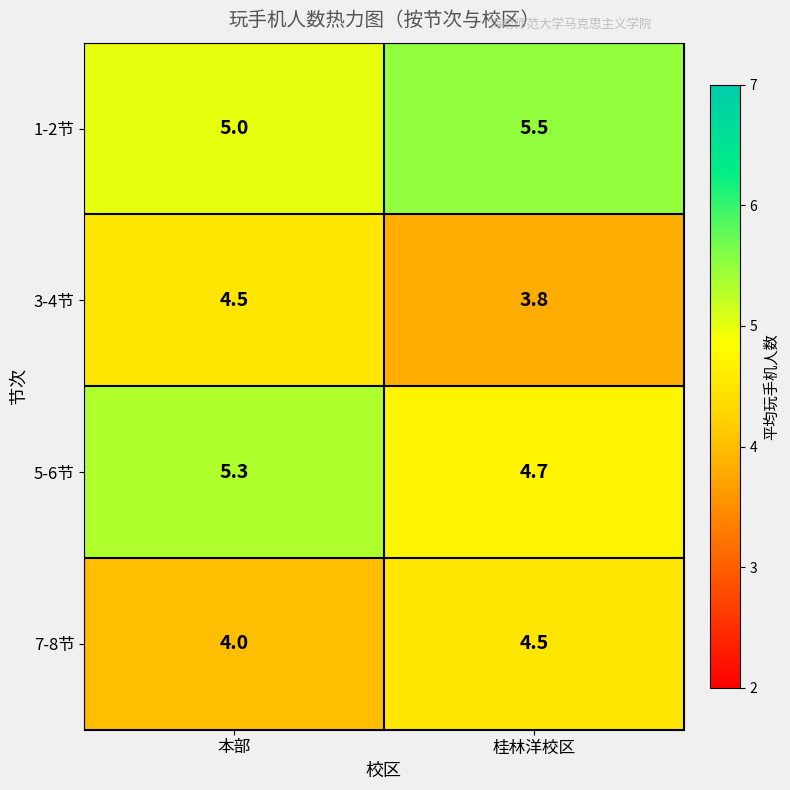

Reading left to right, extract all data points from this chart.

1-2节: 5.0	5.5
3-4节: 4.5	3.8
5-6节: 5.3	4.7
7-8节: 4.0	4.5